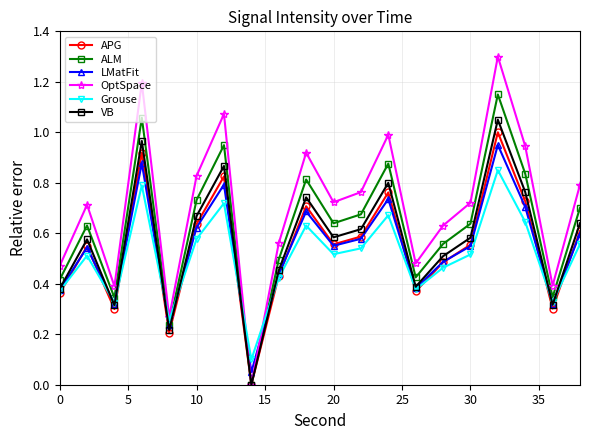

Which series has the largest total across all categories?

OptSpace